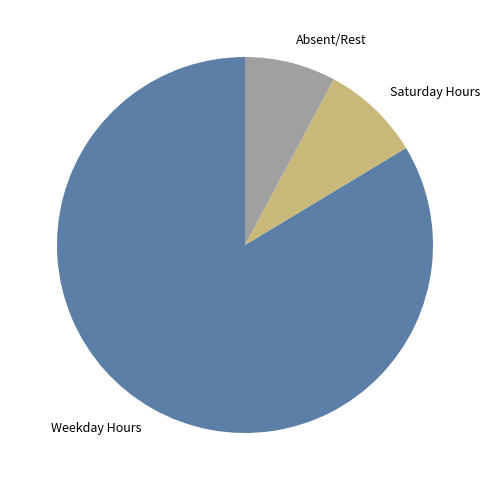

The Saturday Hours slice represents 1% of the pie. True or false?

False